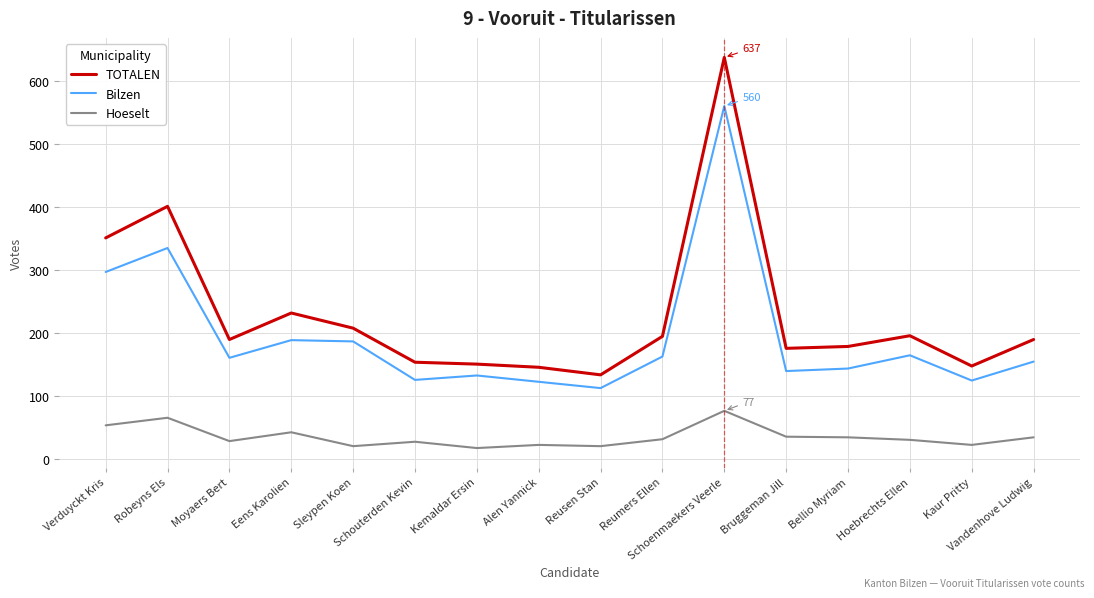

List the series in order of their overall mean, lowest first.

Hoeselt, Bilzen, TOTALEN